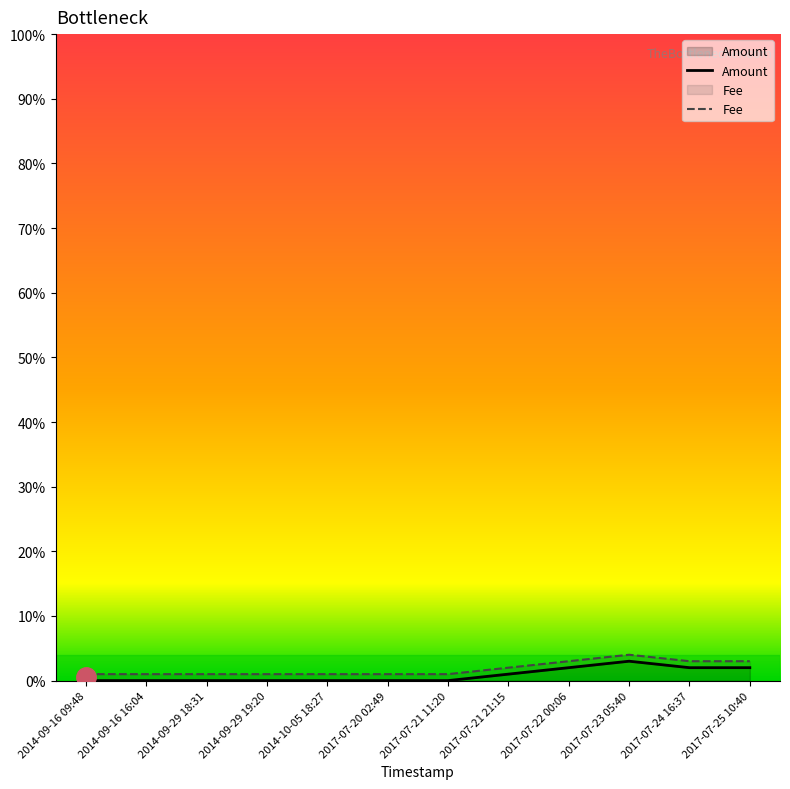

Count the number of values greater than 0.

5